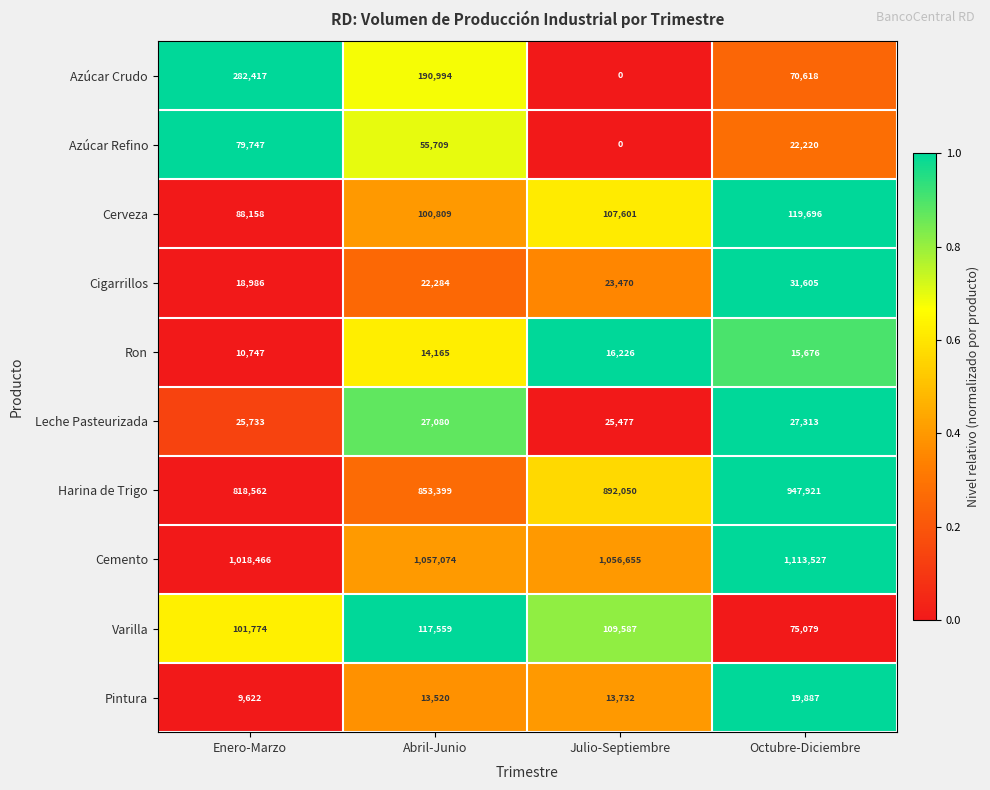

At which category is the sum across all series the highest?

Enero-Marzo